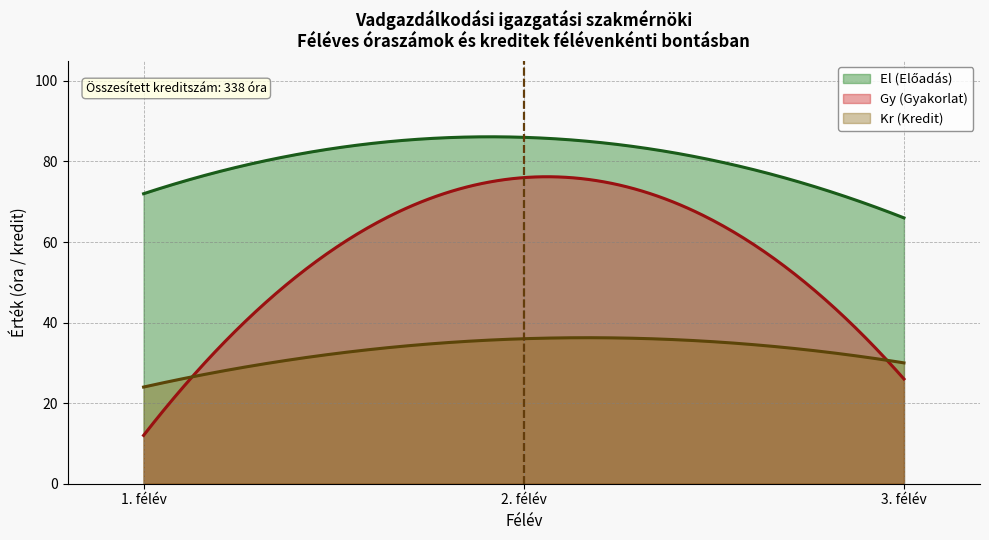

How many data points does each series have?

3